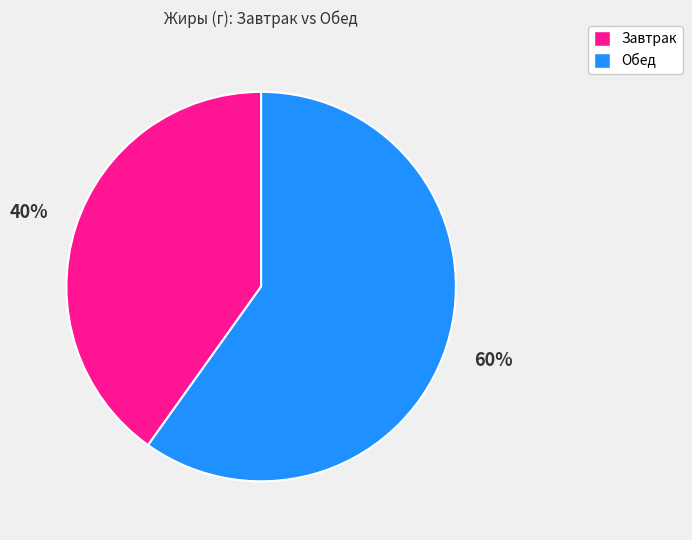

Is it true that Завтрак is 40% of the pie?

True